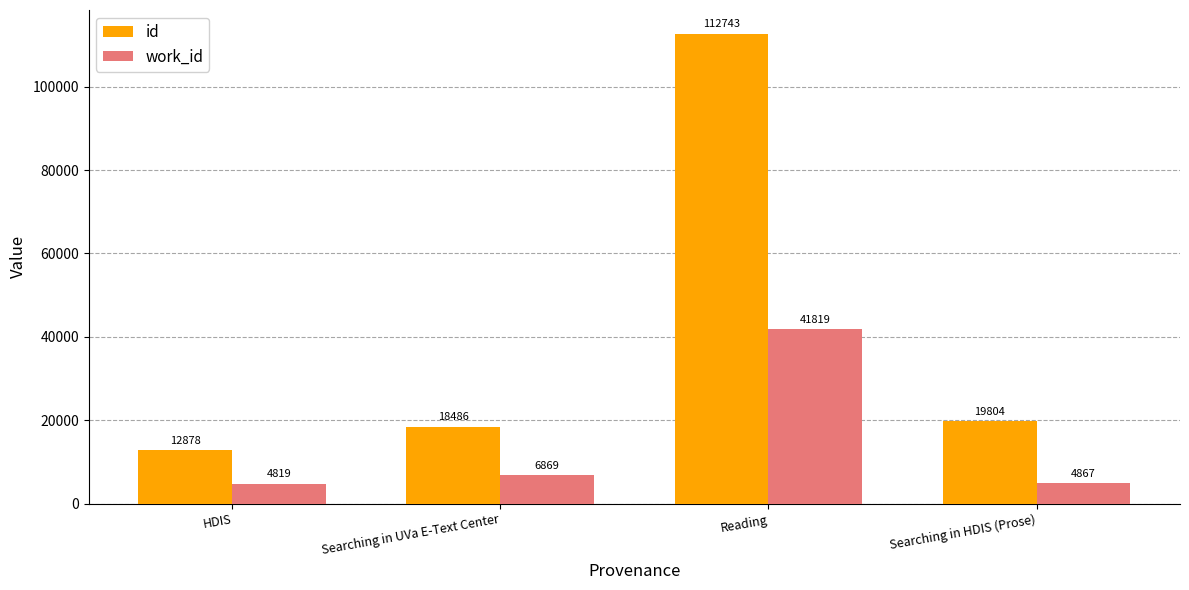

Which series changed the most between HDIS and Searching in UVa E-Text Center?

id